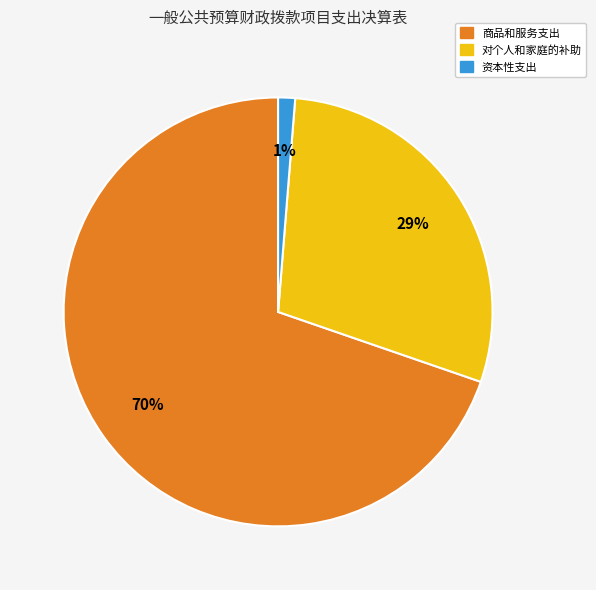

Is there any slice that represents more than half of the pie?

Yes